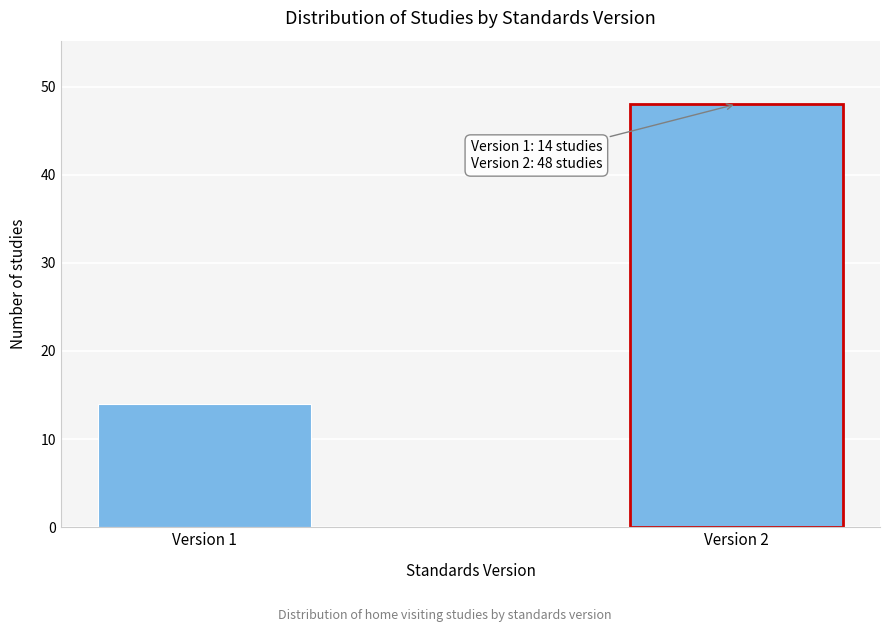

Reading left to right, list all the values displayed in this chart.

Version 1=14	Version 2=48